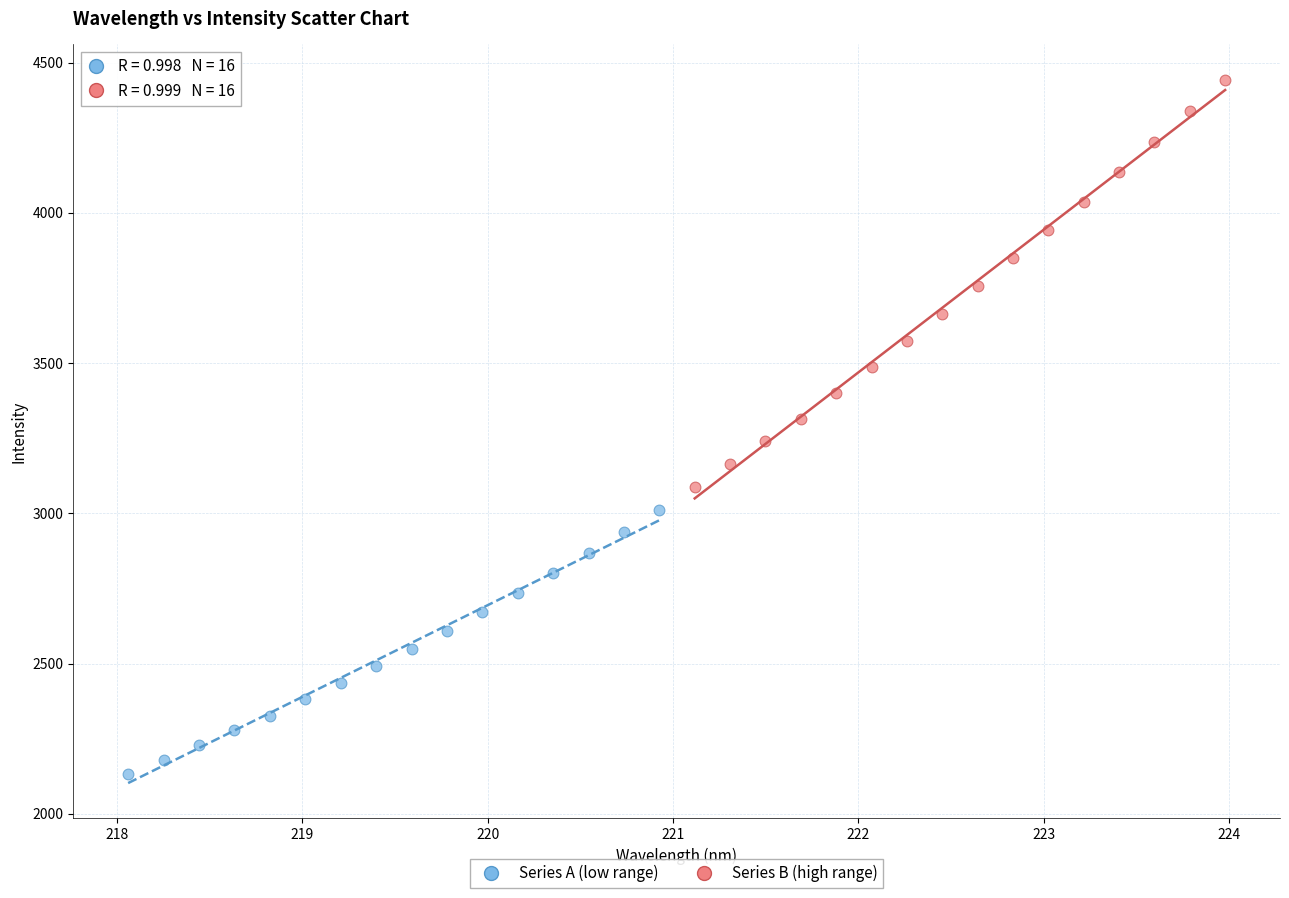

Which series contains the lowest Y value?

Series A (low range)